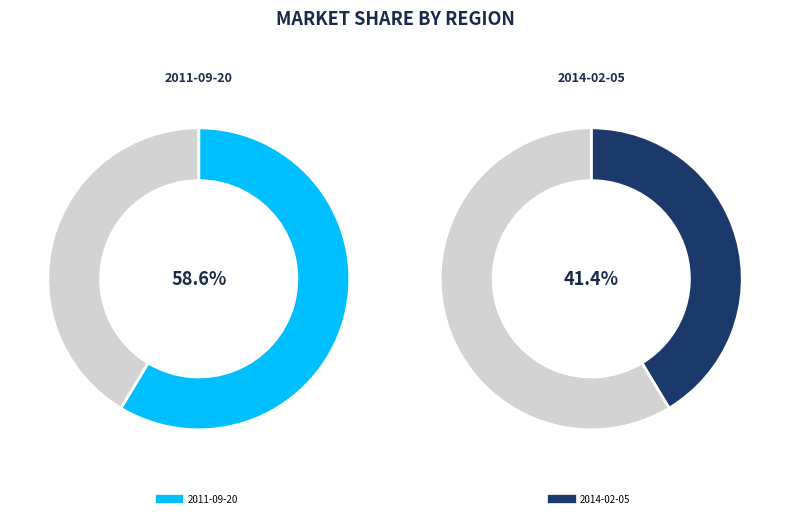

Is the sum of 2011-09-20 and 2014-02-05 greater than half?

Yes